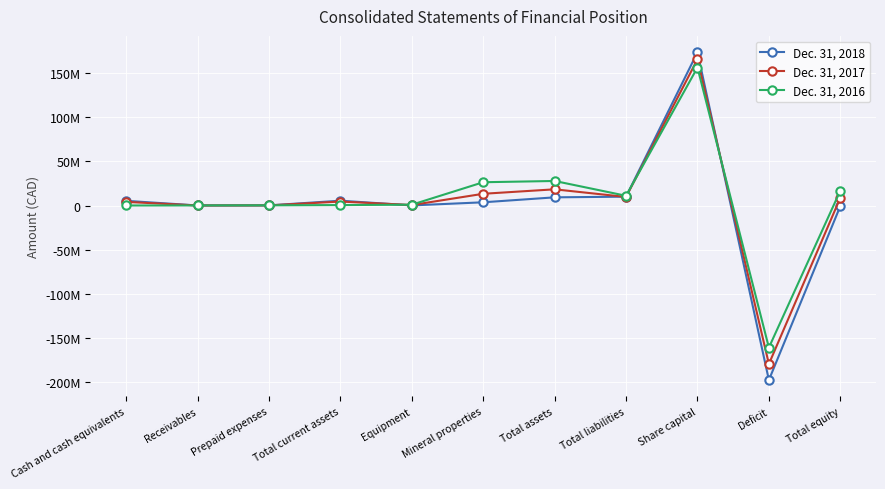

What is the minimum value shown in the chart?

-197993114